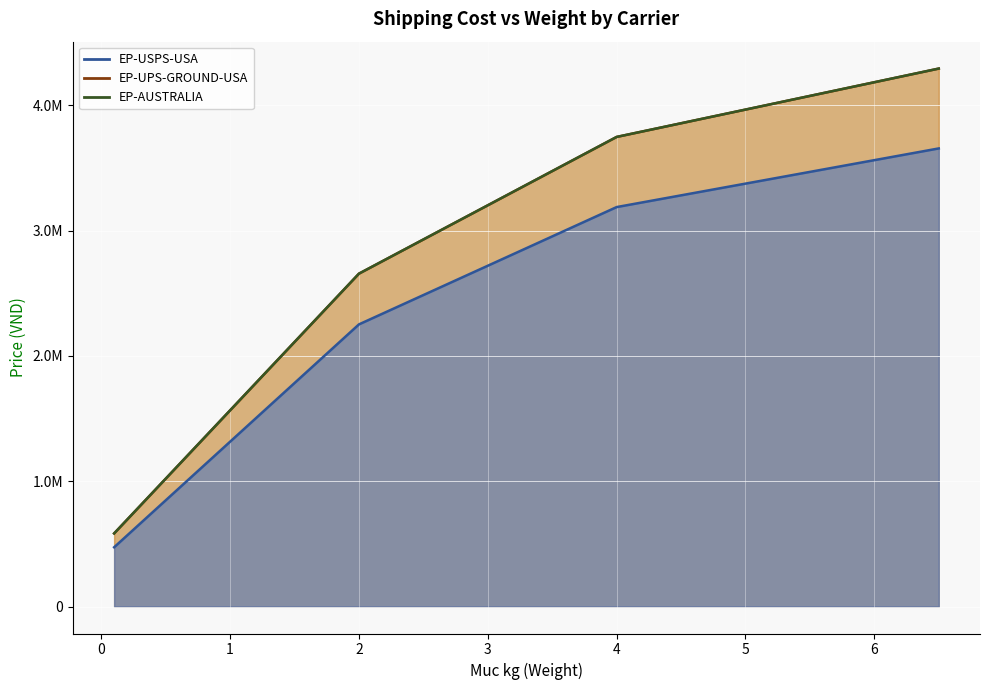

What is the maximum value for EP-UPS-GROUND-USA?

4291850